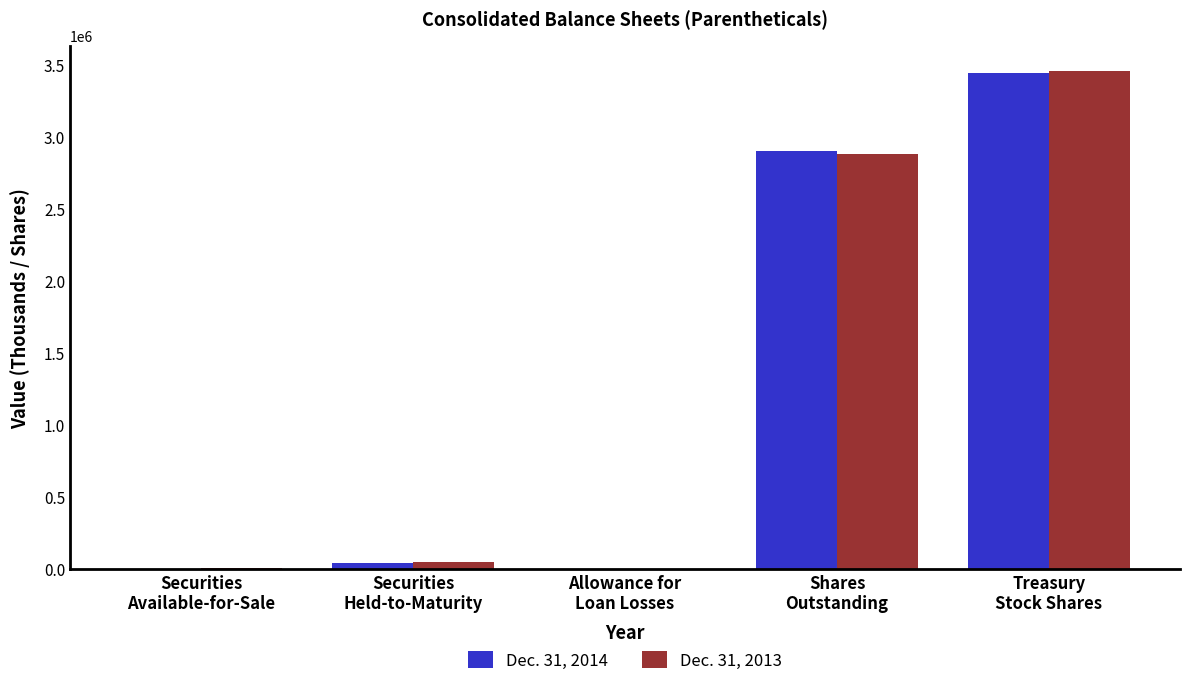

Which series has the widest spread of values?

Dec. 31, 2013